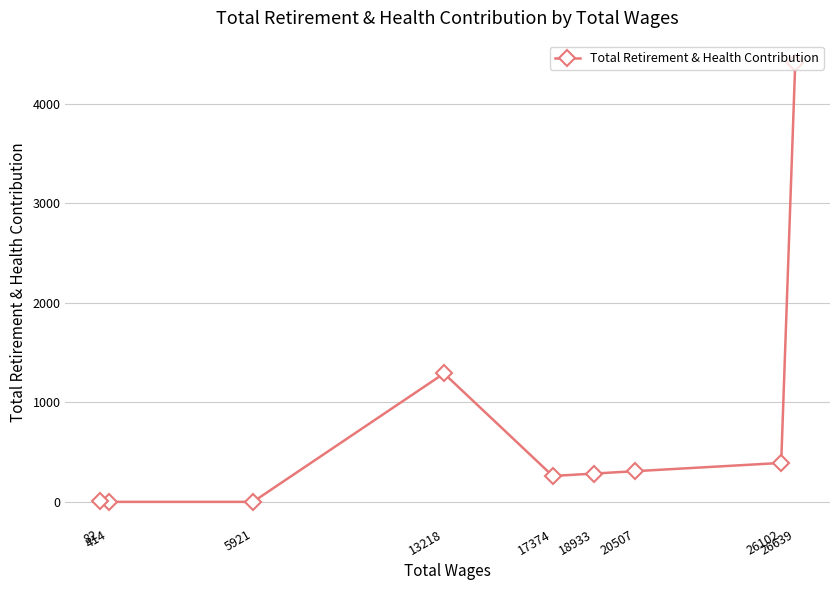

Which label corresponds to the smallest value in the chart?

5921